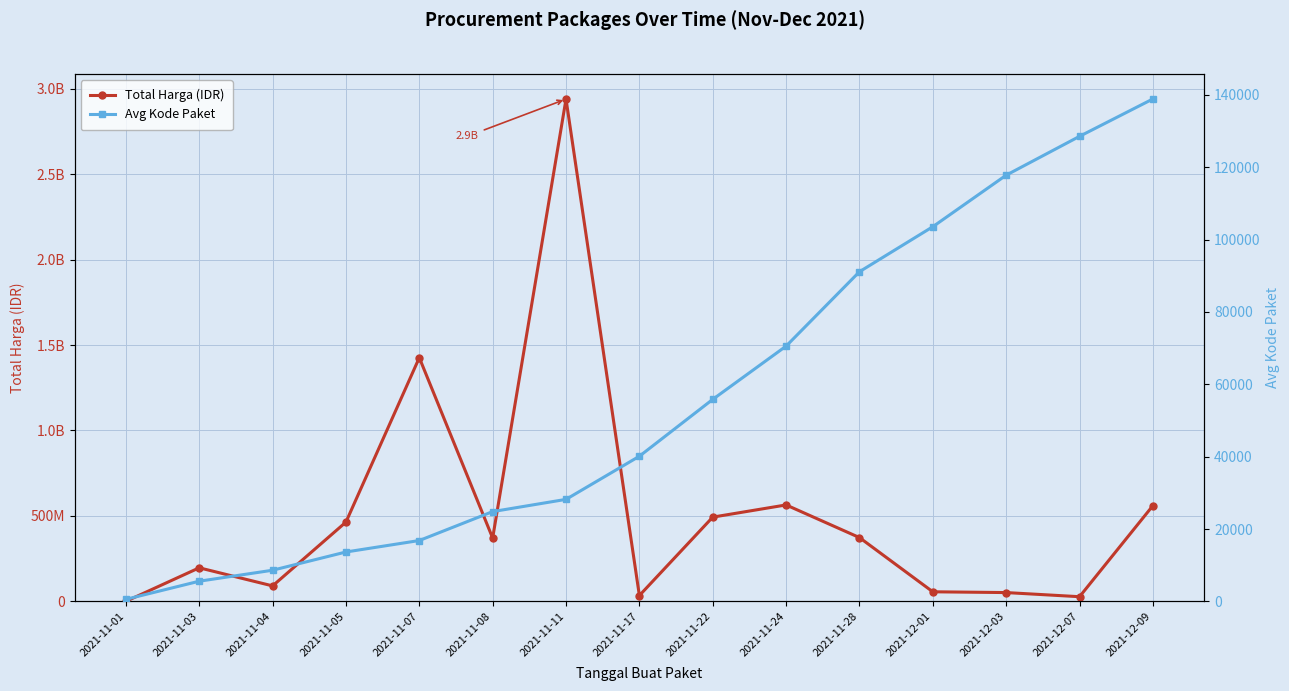

True or false: Avg Kode Paket has more than 2 interior local peaks.

False